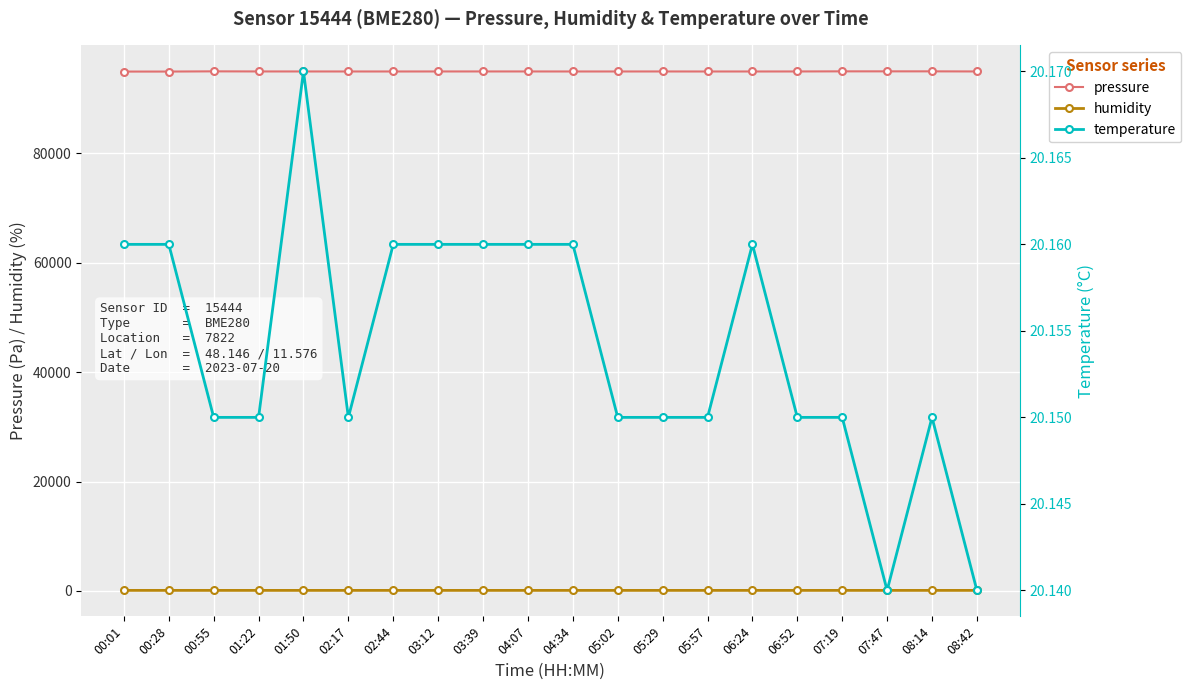

What is the greatest value displayed?

95021.8